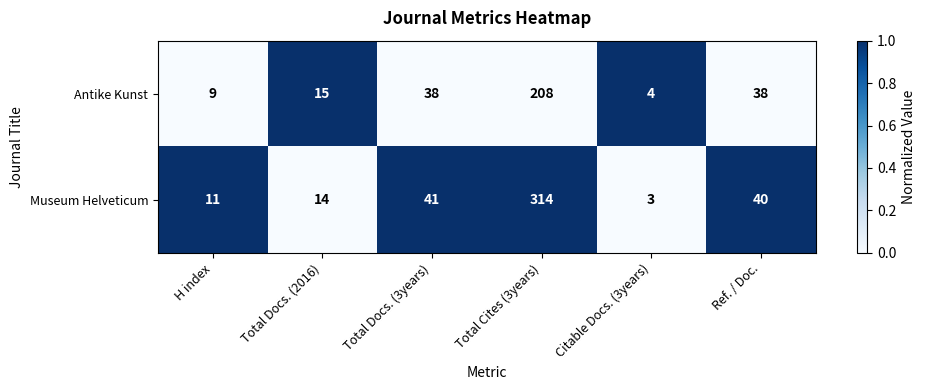

Reading left to right, transcribe all the data shown in this chart.

Antike Kunst: H index=9	Total Docs. (2016)=15	Total Docs. (3years)=38	Total Cites (3years)=208	Citable Docs. (3years)=4	Ref. / Doc.=38
Museum Helveticum: H index=11	Total Docs. (2016)=14	Total Docs. (3years)=41	Total Cites (3years)=314	Citable Docs. (3years)=3	Ref. / Doc.=40